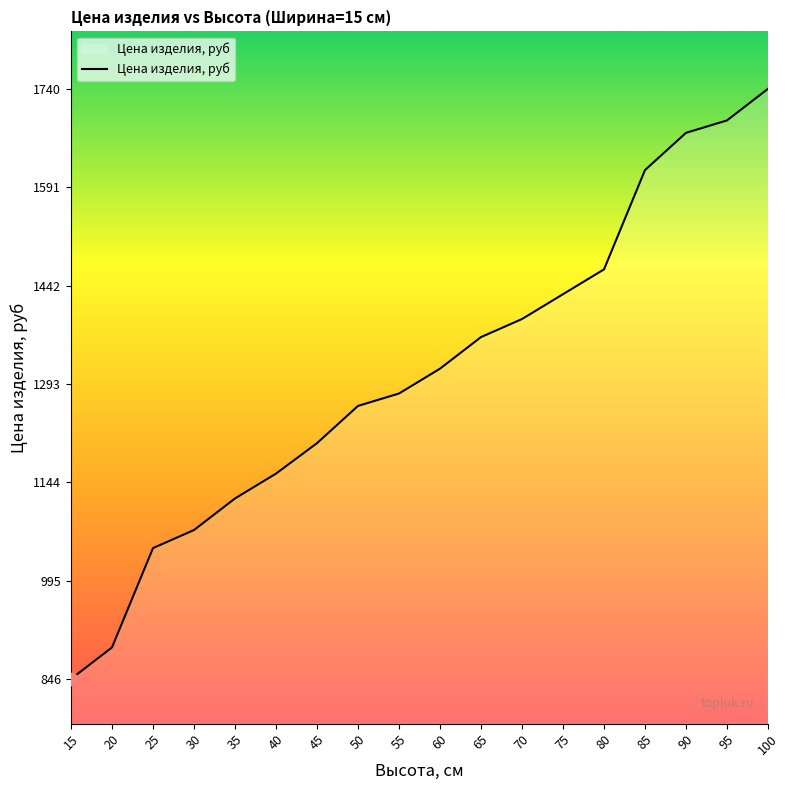

What is the ratio of the value at 25 to the value at 95?

0.6